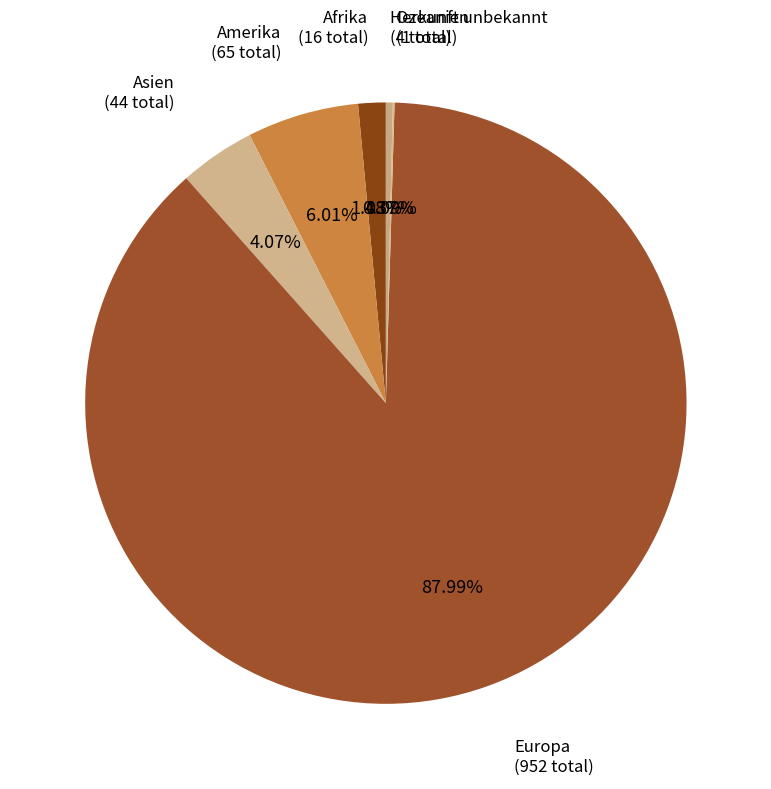

Which slice is the largest?

Europa